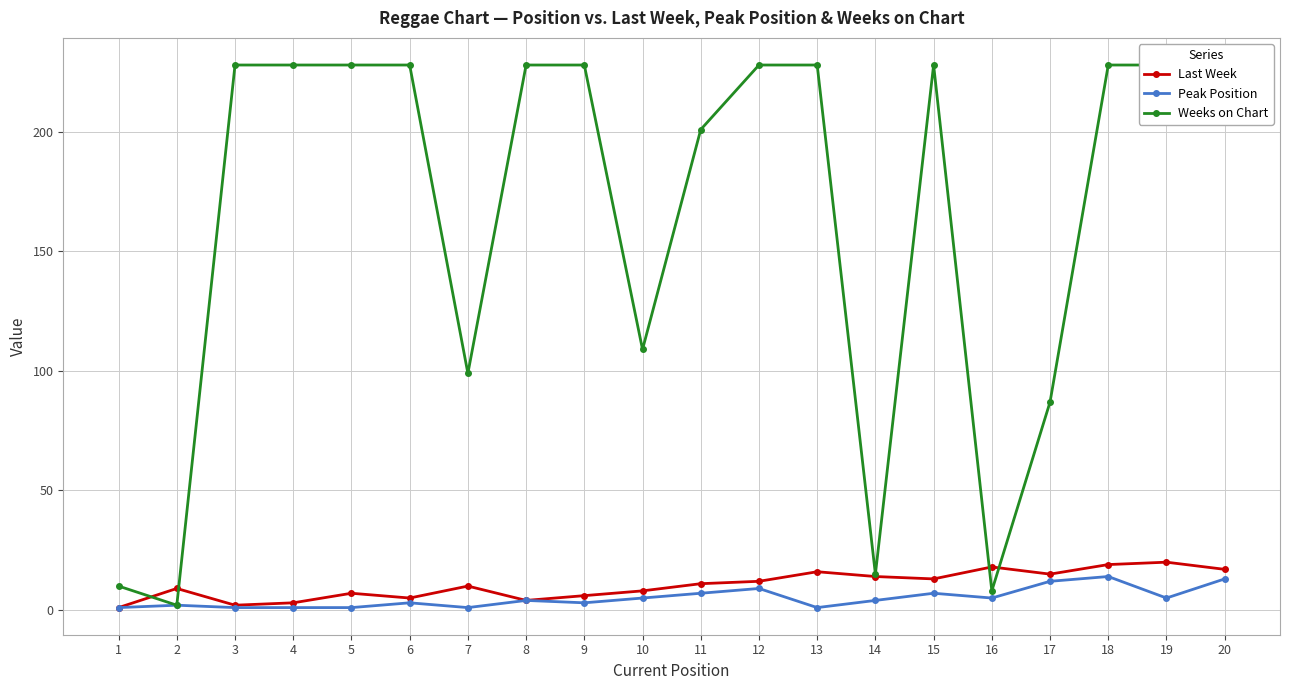

Is this an area chart (filled region under the line)?

No